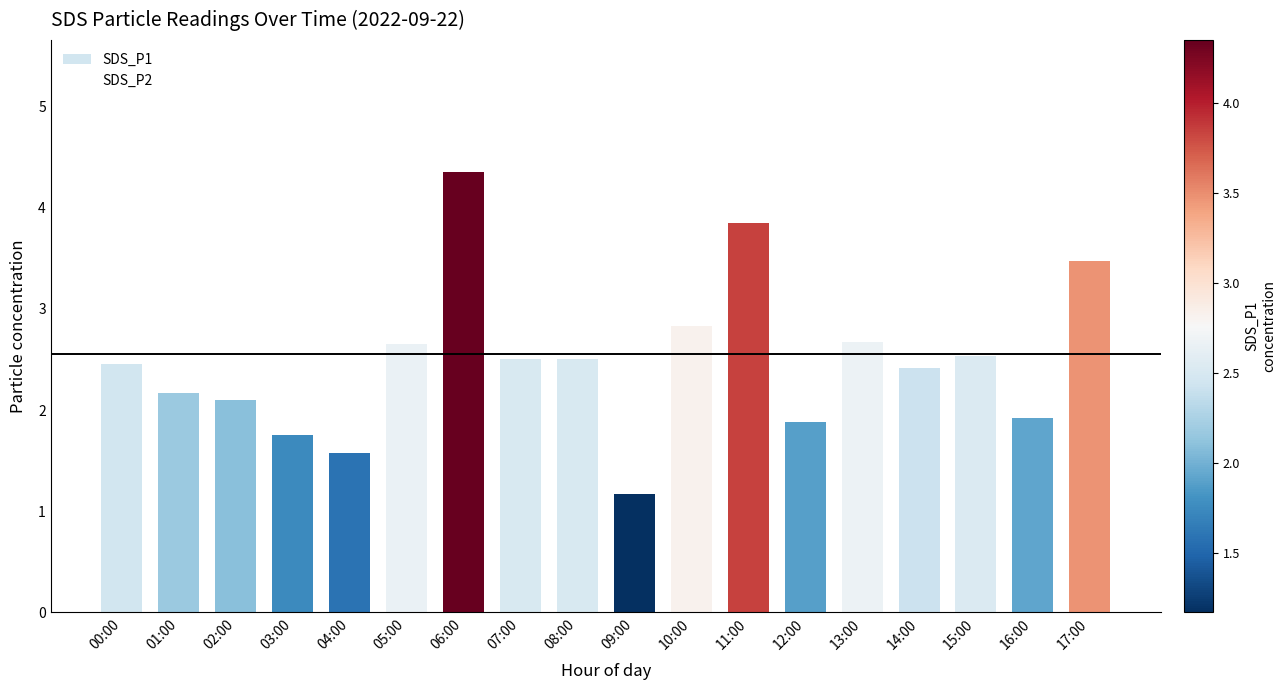

The value at 04:00 is 1.6. True or false?

True